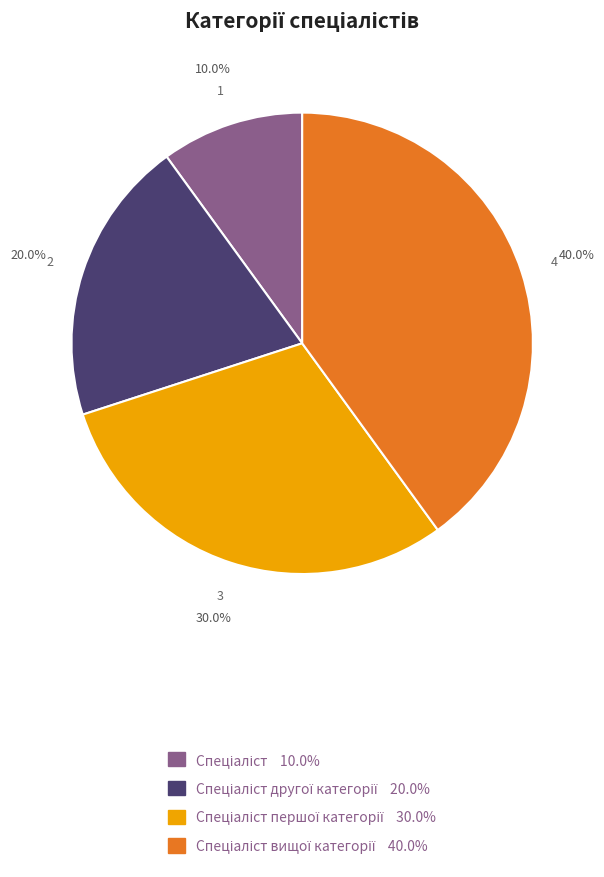

Is there any slice that represents more than half of the pie?

No